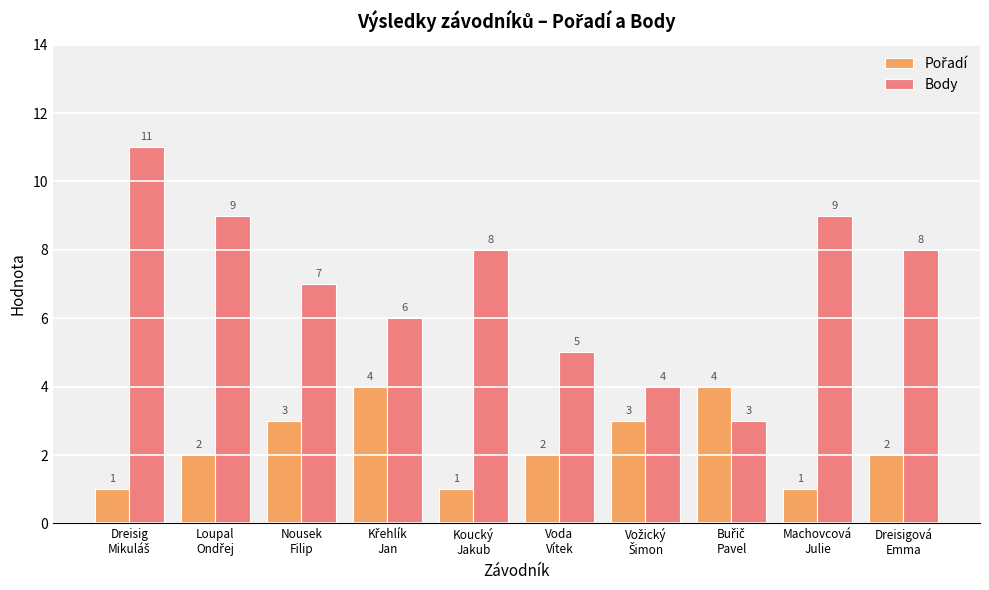

Which series has the largest total across all categories?

Body